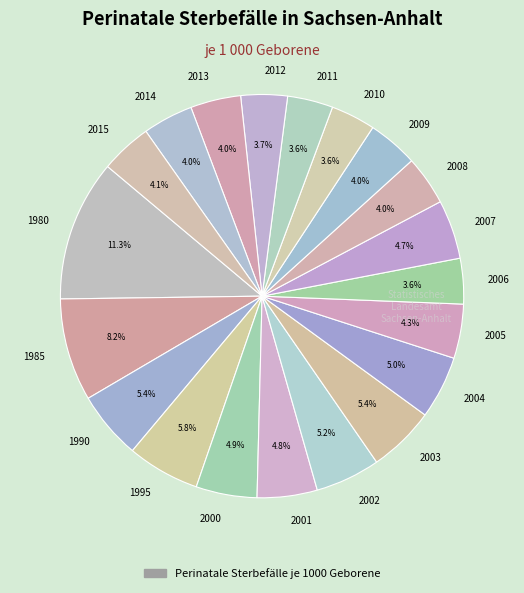

To the nearest percent, what portion does 2004 represent?

5%